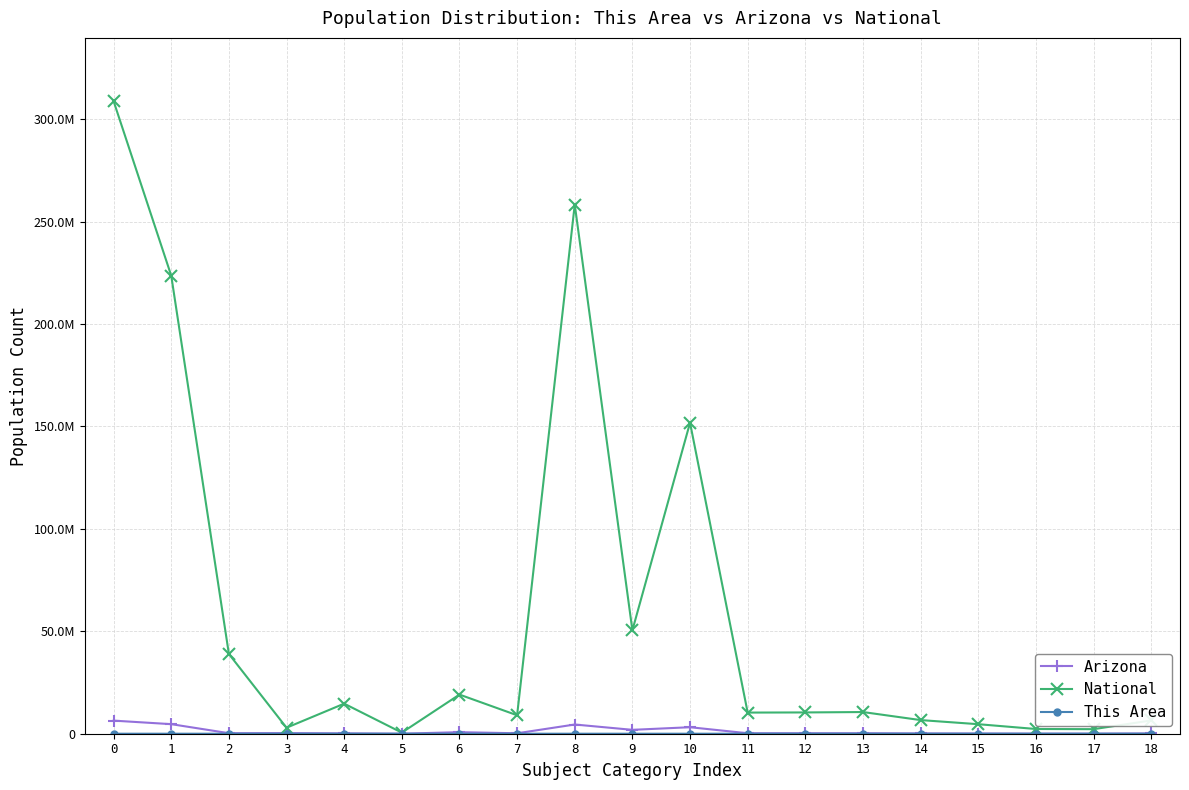

What is the spread (max minus min) of values at 4?

14674243